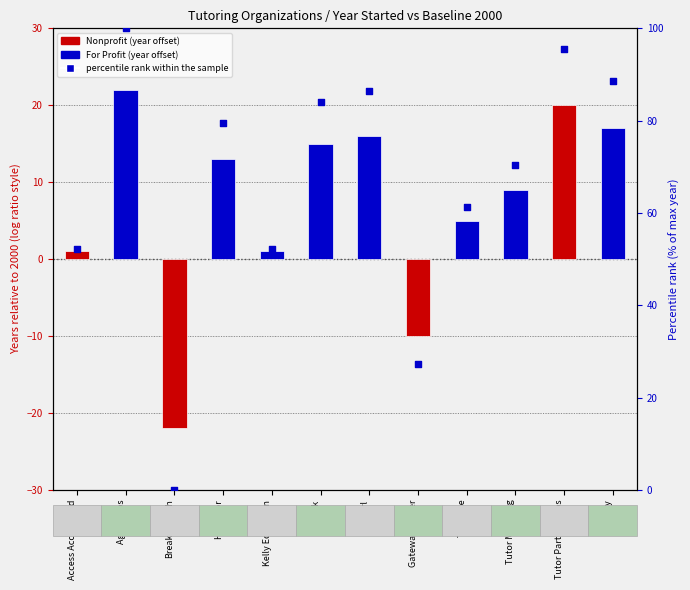

Between HeyTutor and Kelly Education, which is larger?

HeyTutor